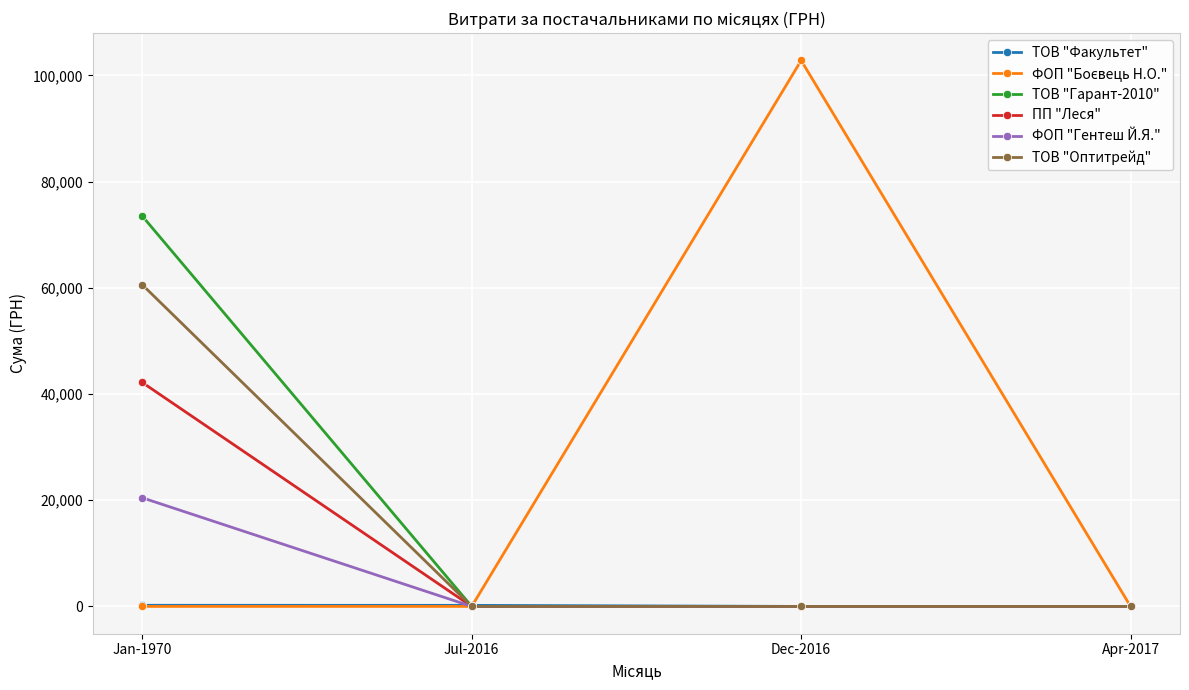

At how many categories does at least one series exceed 46184?

2